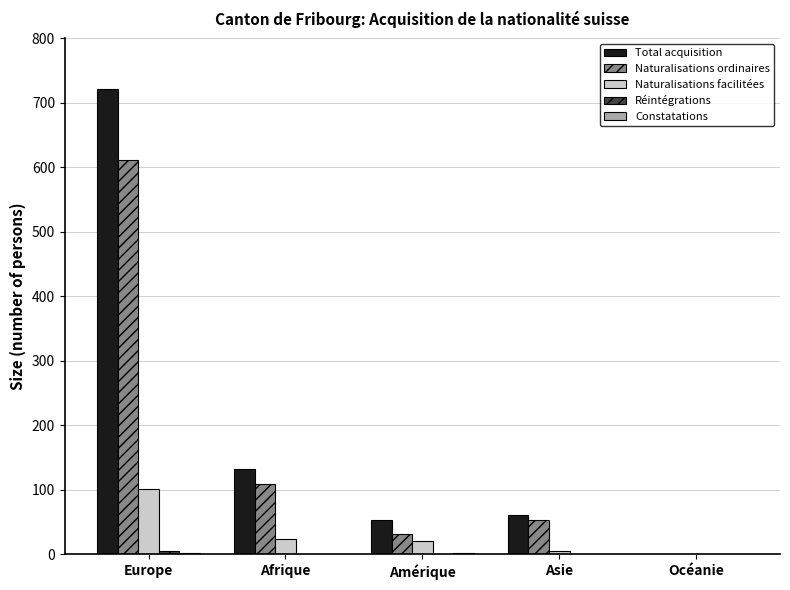

Which series has the largest total across all categories?

Total acquisition